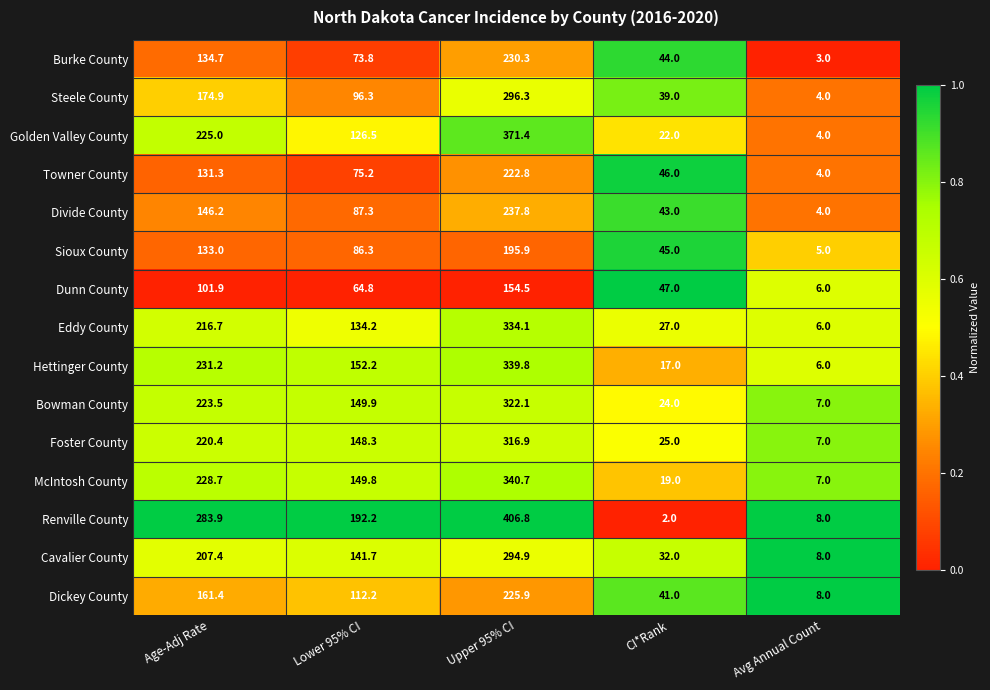

The value of Golden Valley County at CI*Rank is 22.0. True or false?

True